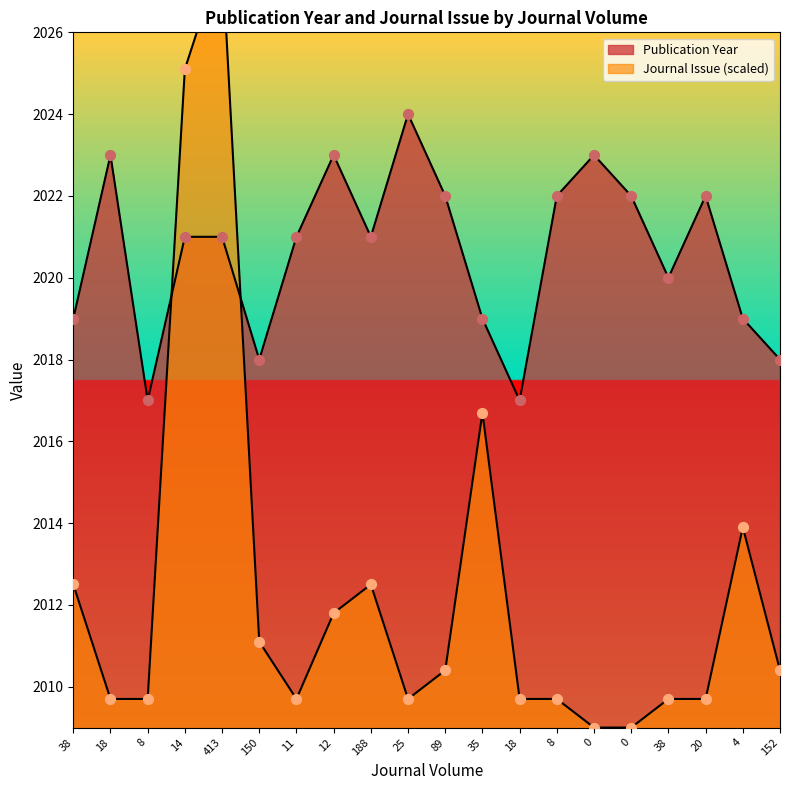

Which series has the largest total across all categories?

Publication Year